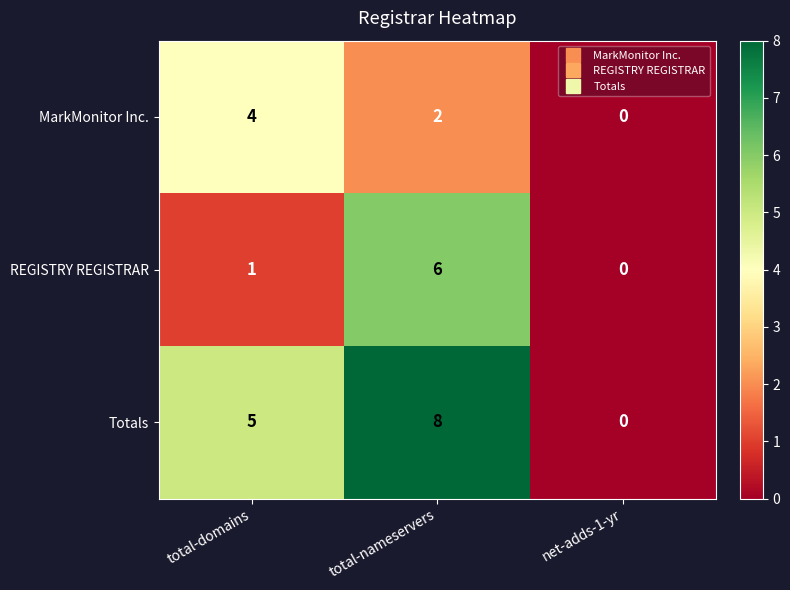

Reading left to right, extract all data points from this chart.

MarkMonitor Inc.: 4	2	0
REGISTRY REGISTRAR: 1	6	0
Totals: 5	8	0